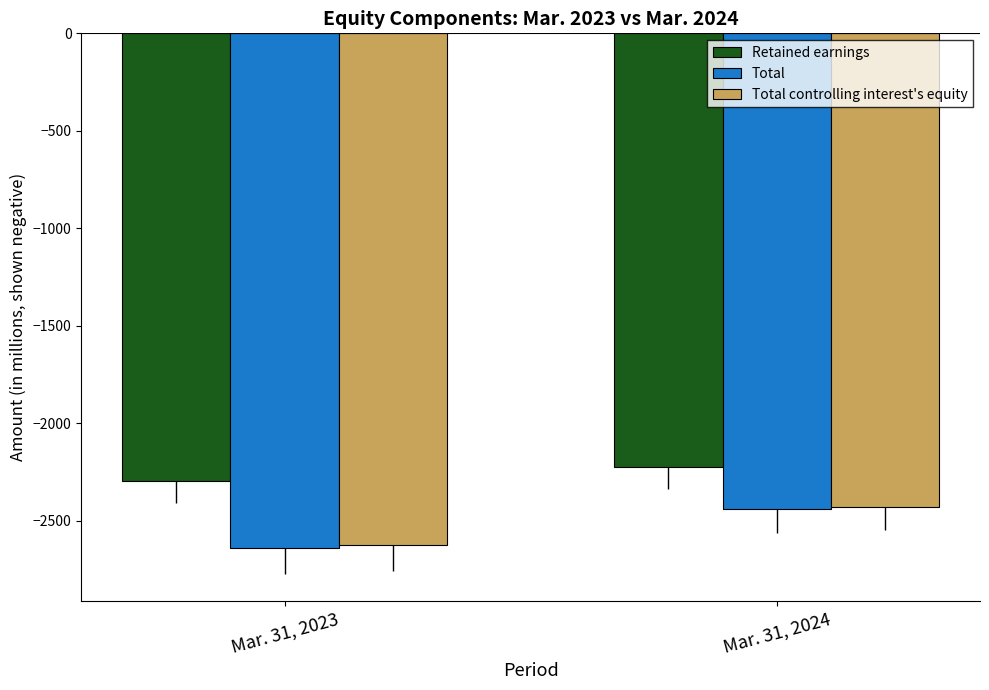

Reading left to right, what are all the values shown in this chart?

Retained earnings: -2295	-2226
Total: -2641	-2442
Total controlling interest's equity: -2627	-2429